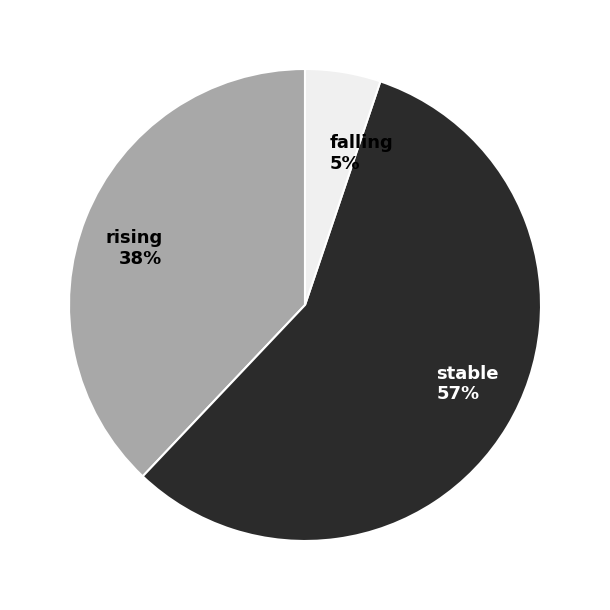

Which slice is the smallest?

falling